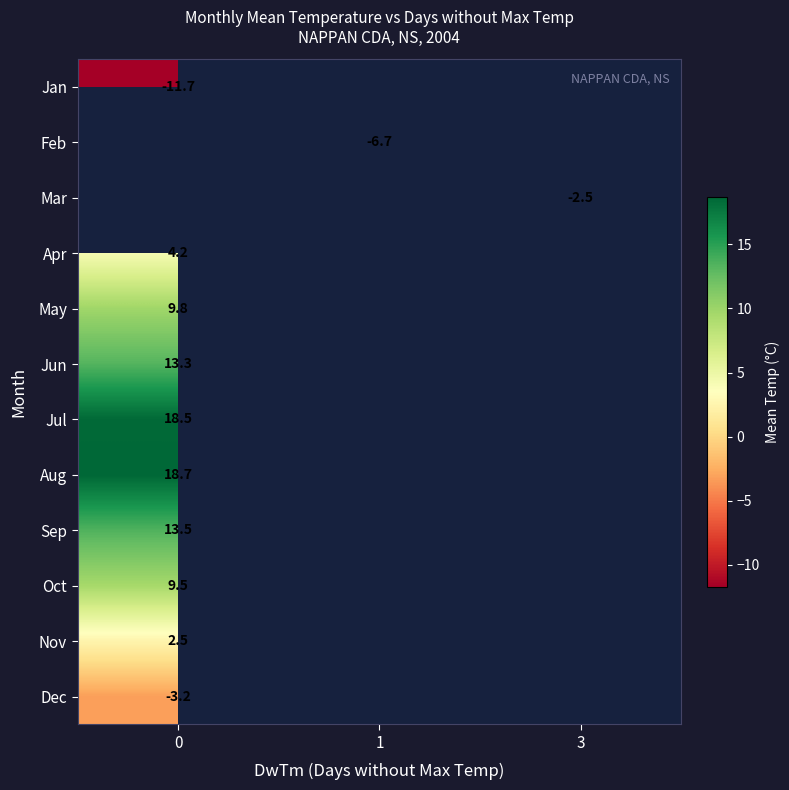

The value of Aug at 0 is 18.7. True or false?

True